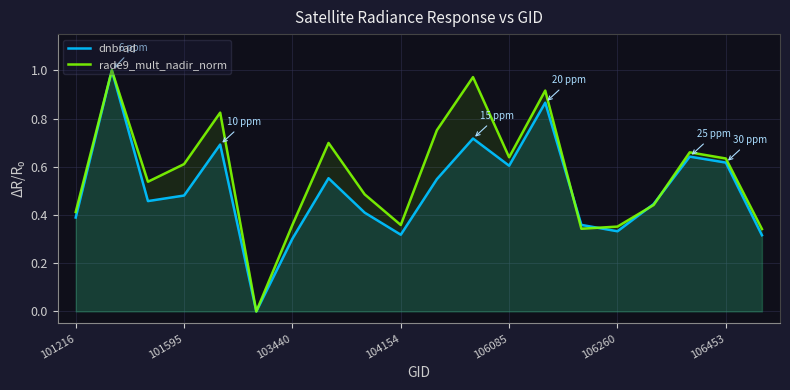

True or false: rade9_mult_nadir_norm and dnbrad cross at least once.

True